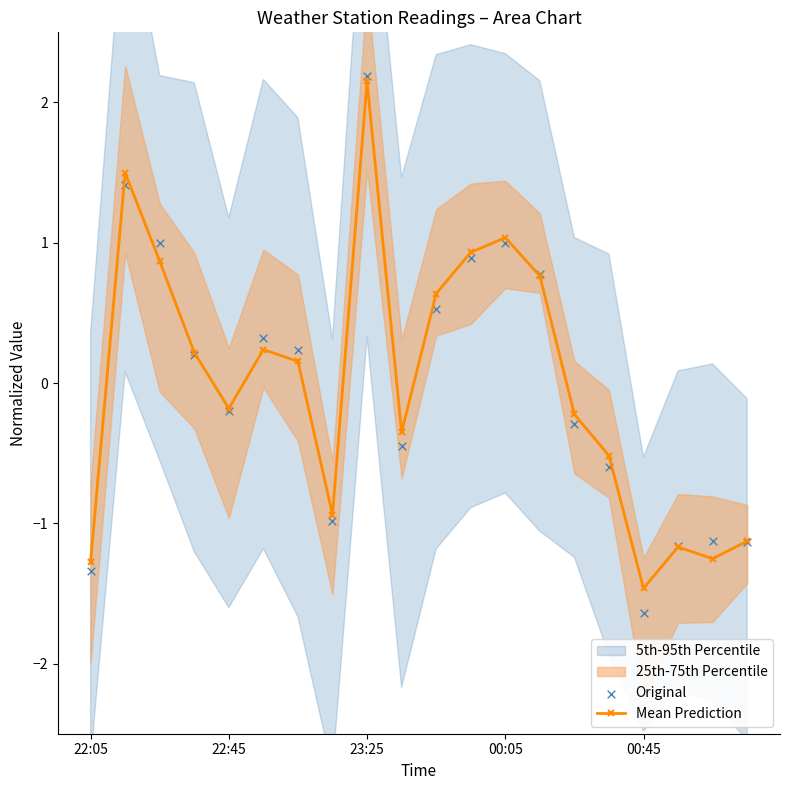

Is the value of Mean Prediction at 16 greater than the value of Original at 7?

No